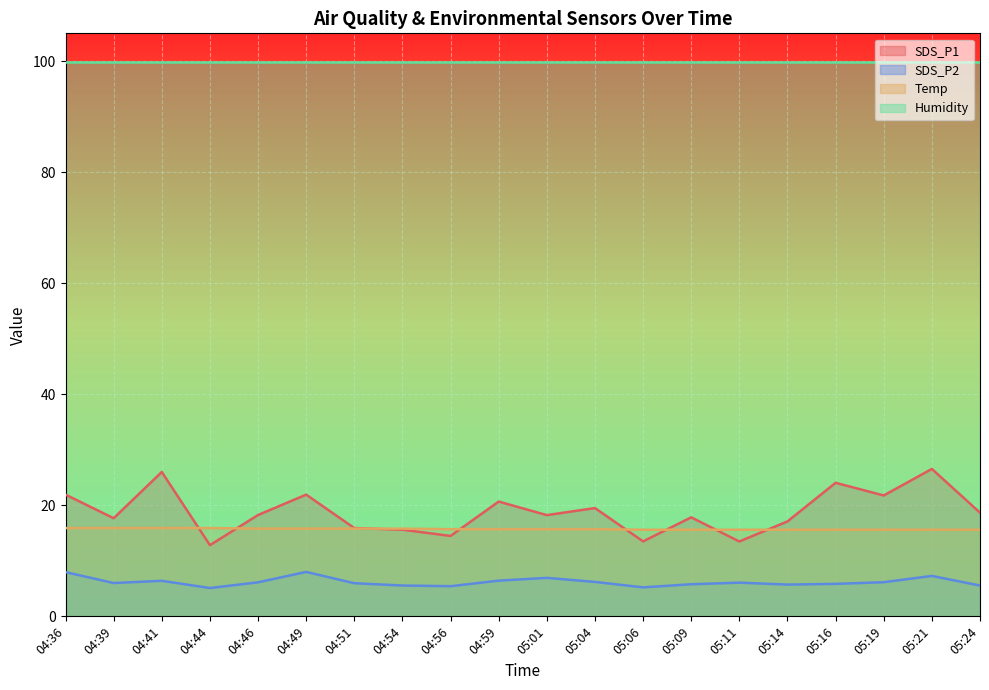

What is the lowest value of the SDS_P2 series?

5.1